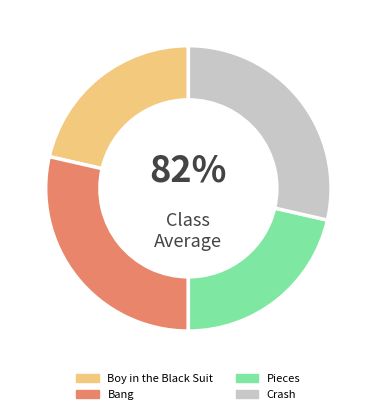

What is the ratio of the value at Boy in the Black Suit to the value at Bang?

0.8